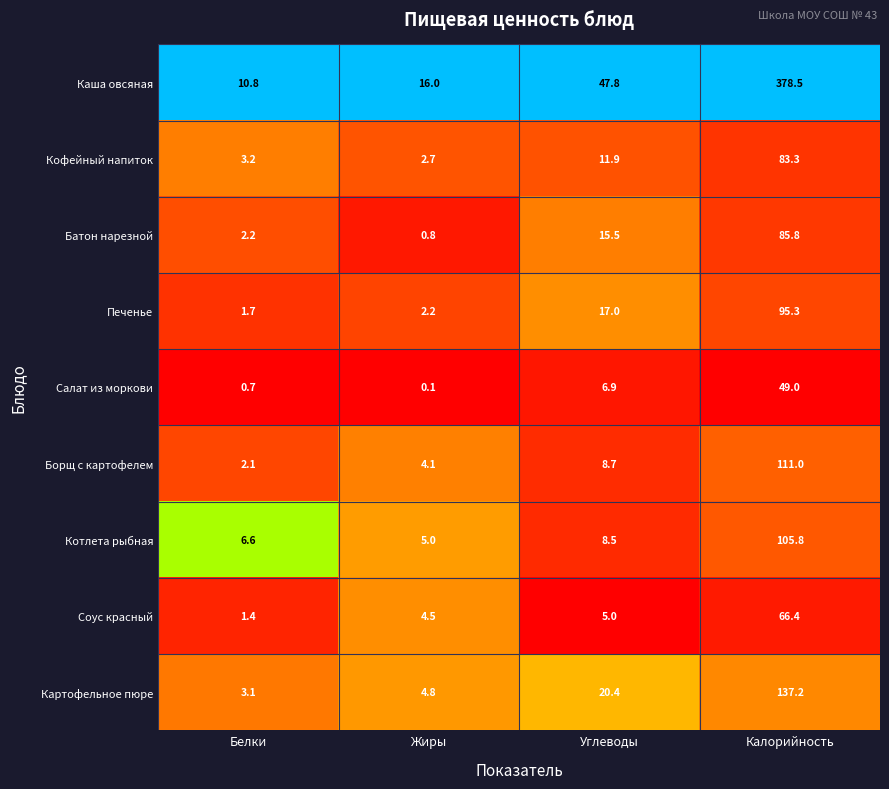

True or false: Батон нарезной has a value of 7.5 at Углеводы.

False